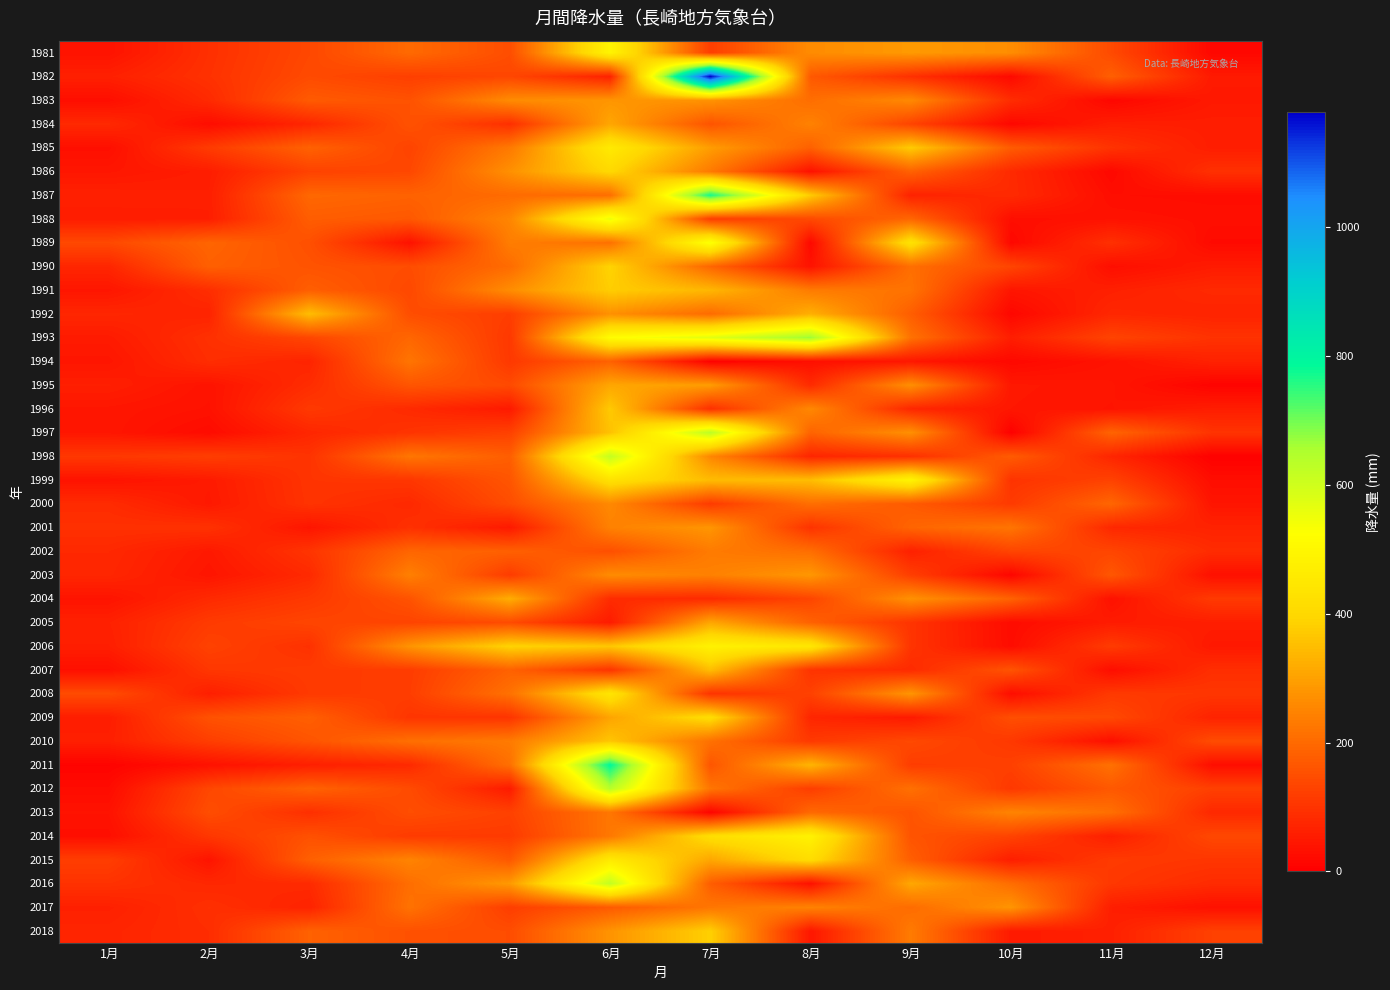

Rank the series at 8月 from highest to lowest value.

1993, 2014, 2006, 2015, 1987, 1999, 2011, 1992, 2003, 1981, 1996, 2017, 1984, 1991, 2000, 2002, 1983, 2013, 1997, 2005, 1985, 1982, 1988, 2004, 2008, 2012, 2010, 2007, 2001, 1995, 2009, 1998, 2018, 1990, 1986, 2016, 1994, 1989